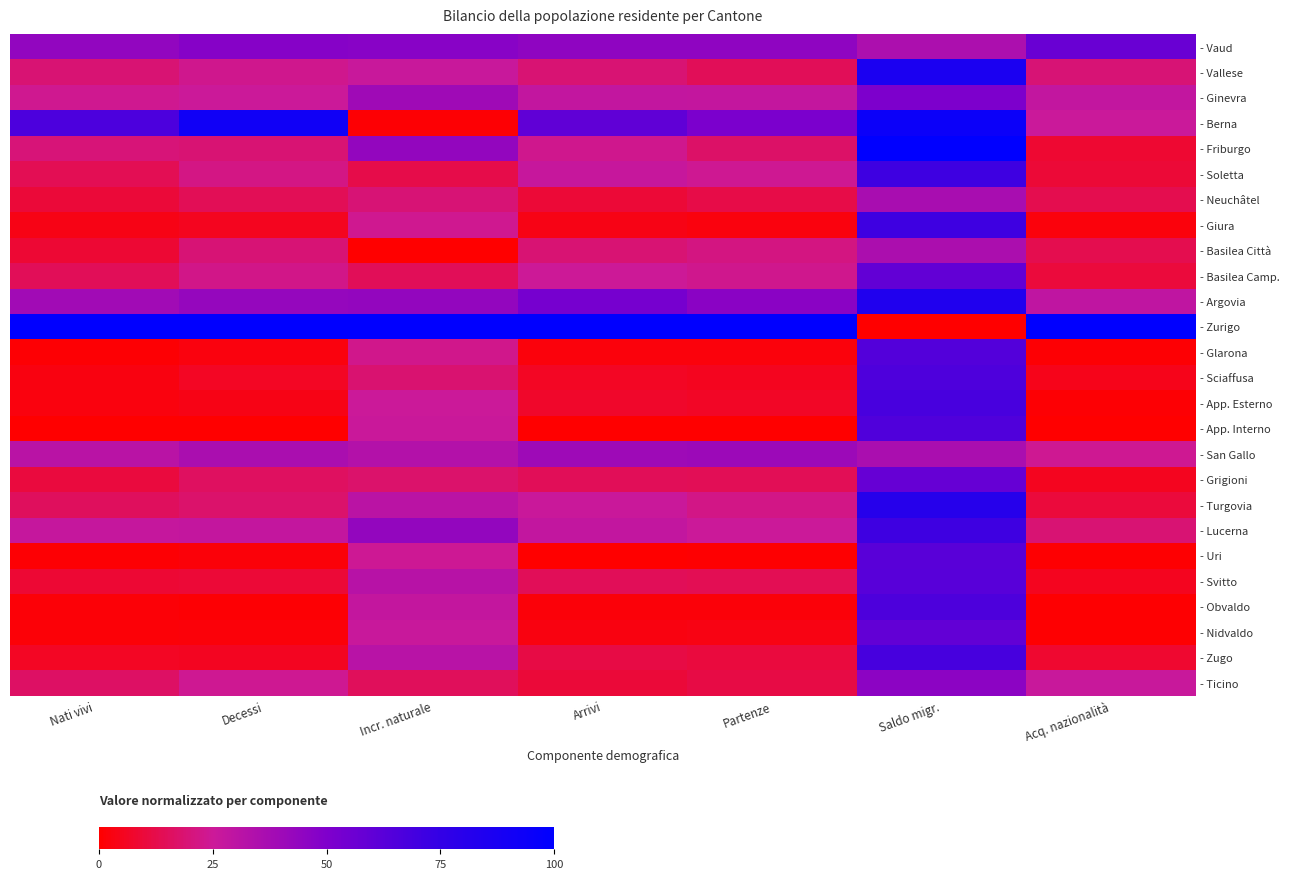

Which series has the largest range (max minus min)?

- Zurigo